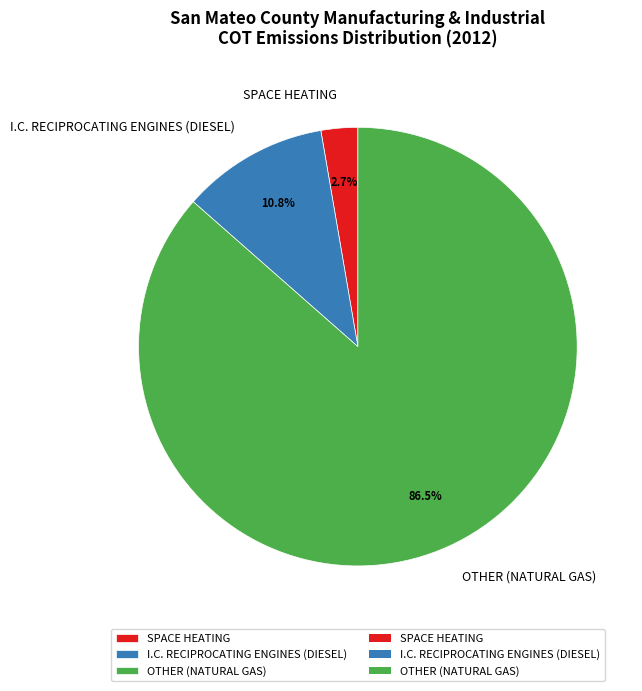

To the nearest percent, what is the average slice percentage?

33%